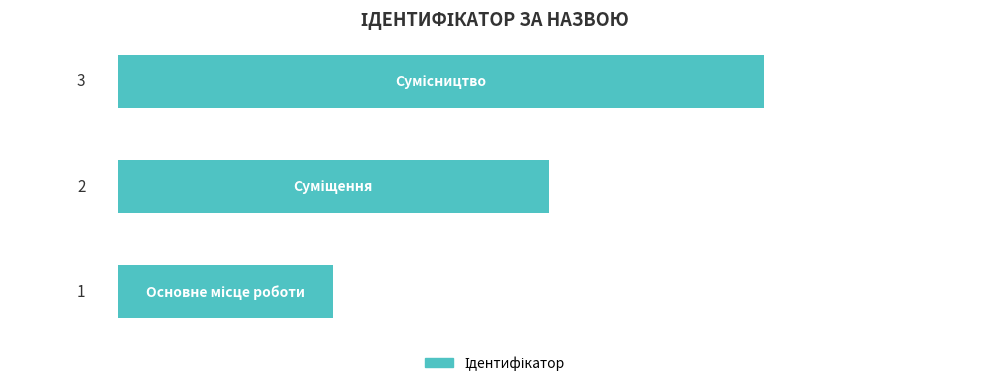

What is the sum of all values?

6